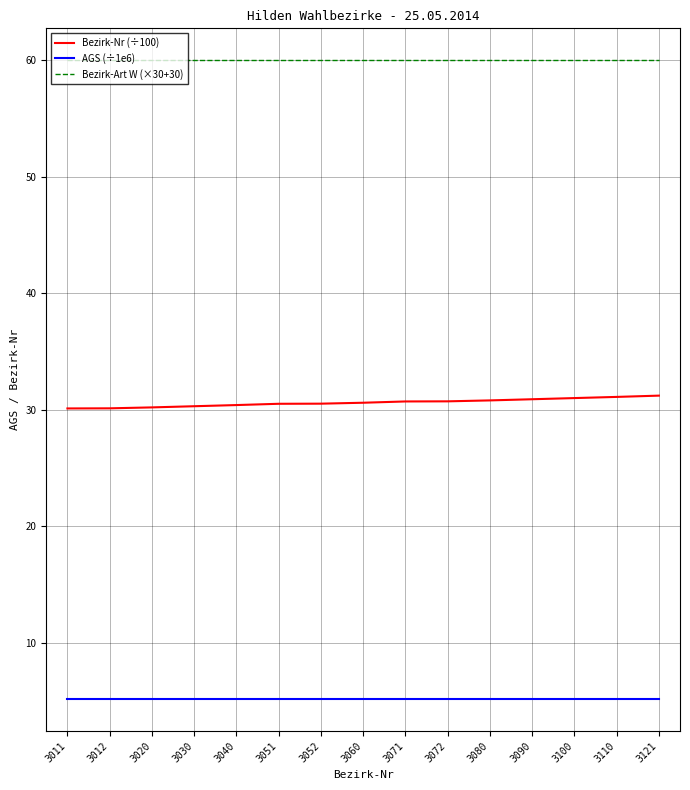

True or false: AGS (÷1e6) and Bezirk-Nr (÷100) cross at least once.

False